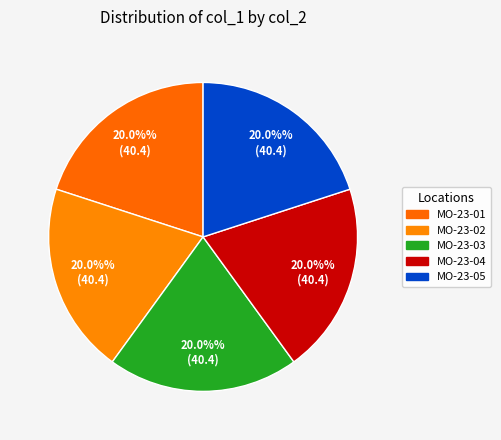

Count the number of slices in the pie.

5